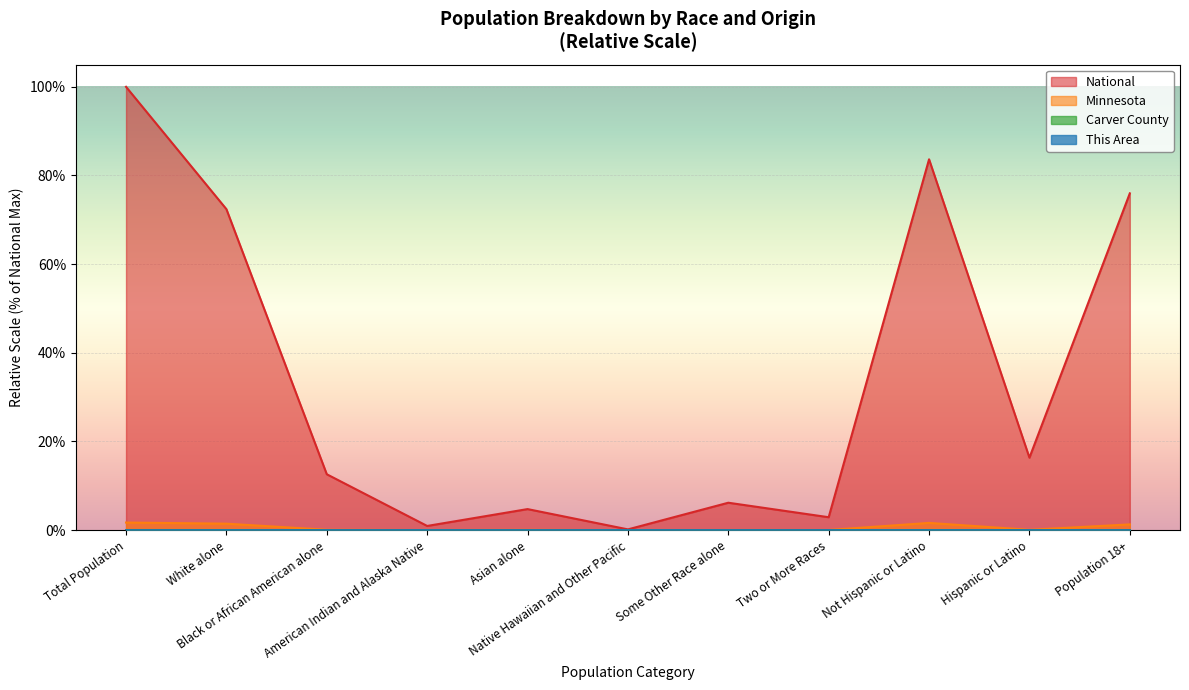

What is the difference between the maximum and second lowest values in the National series?

99.1